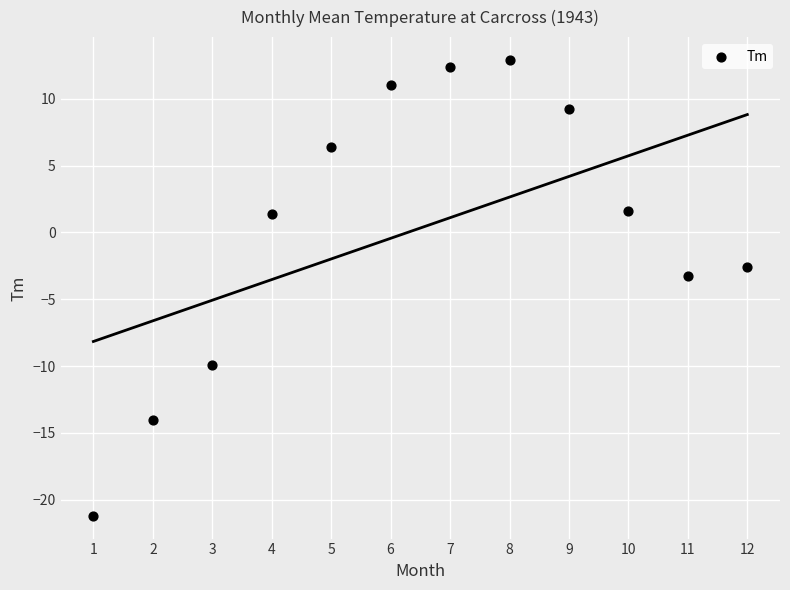

What Y value in the scatter plot is closest to -4?

-3.3